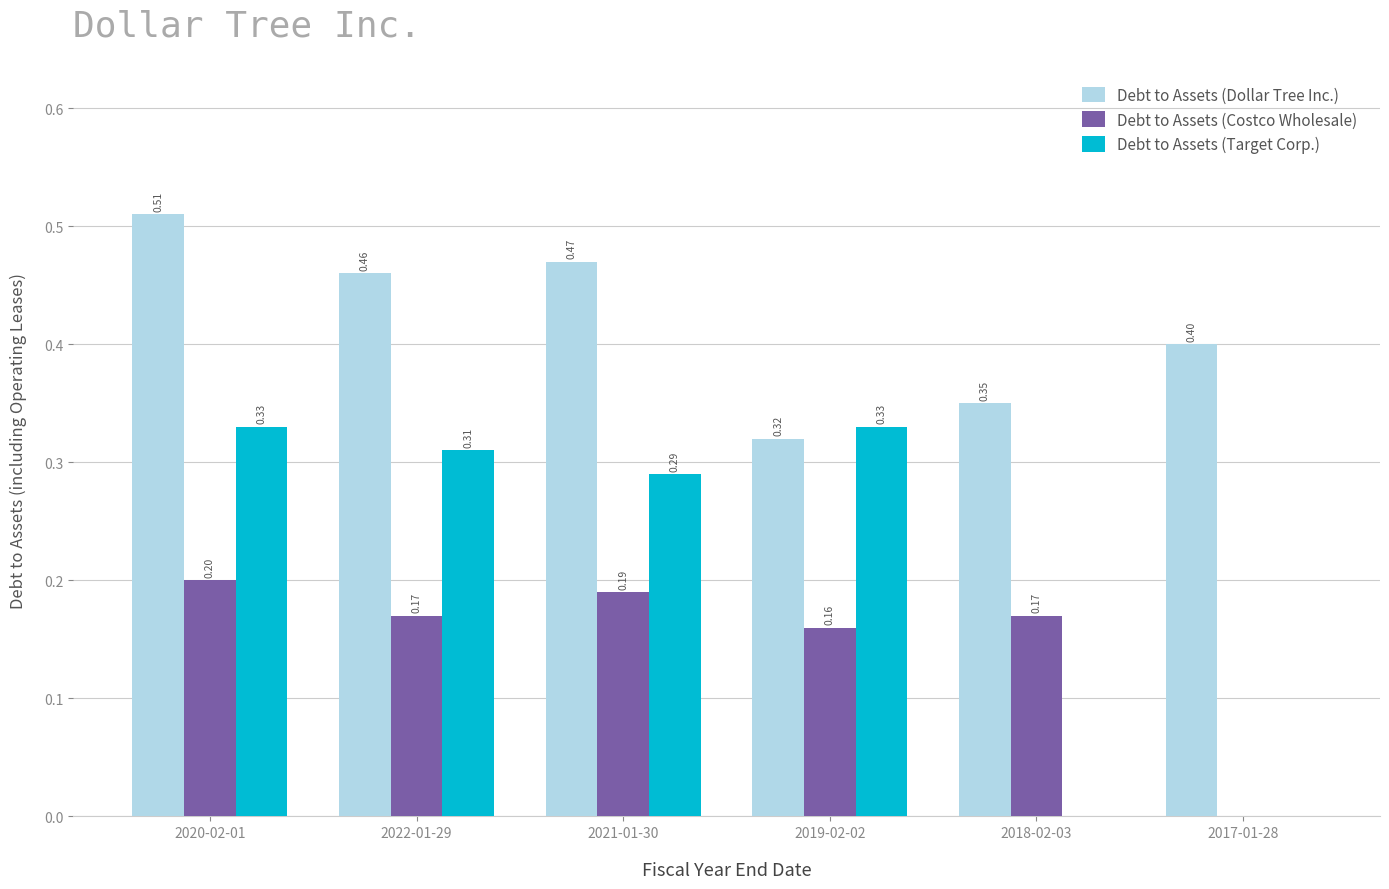

At which category is the sum across all series the highest?

2020-02-01